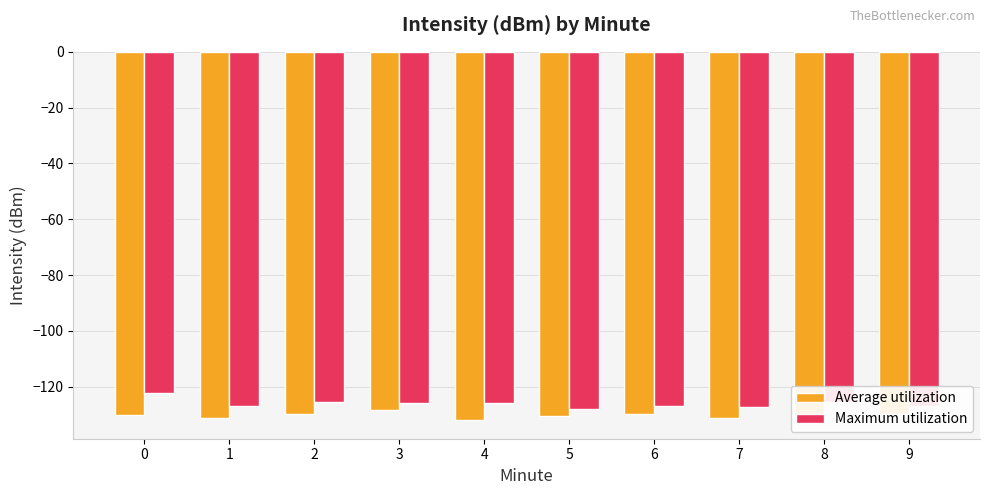

What is the minimum value shown in the chart?

-132.1